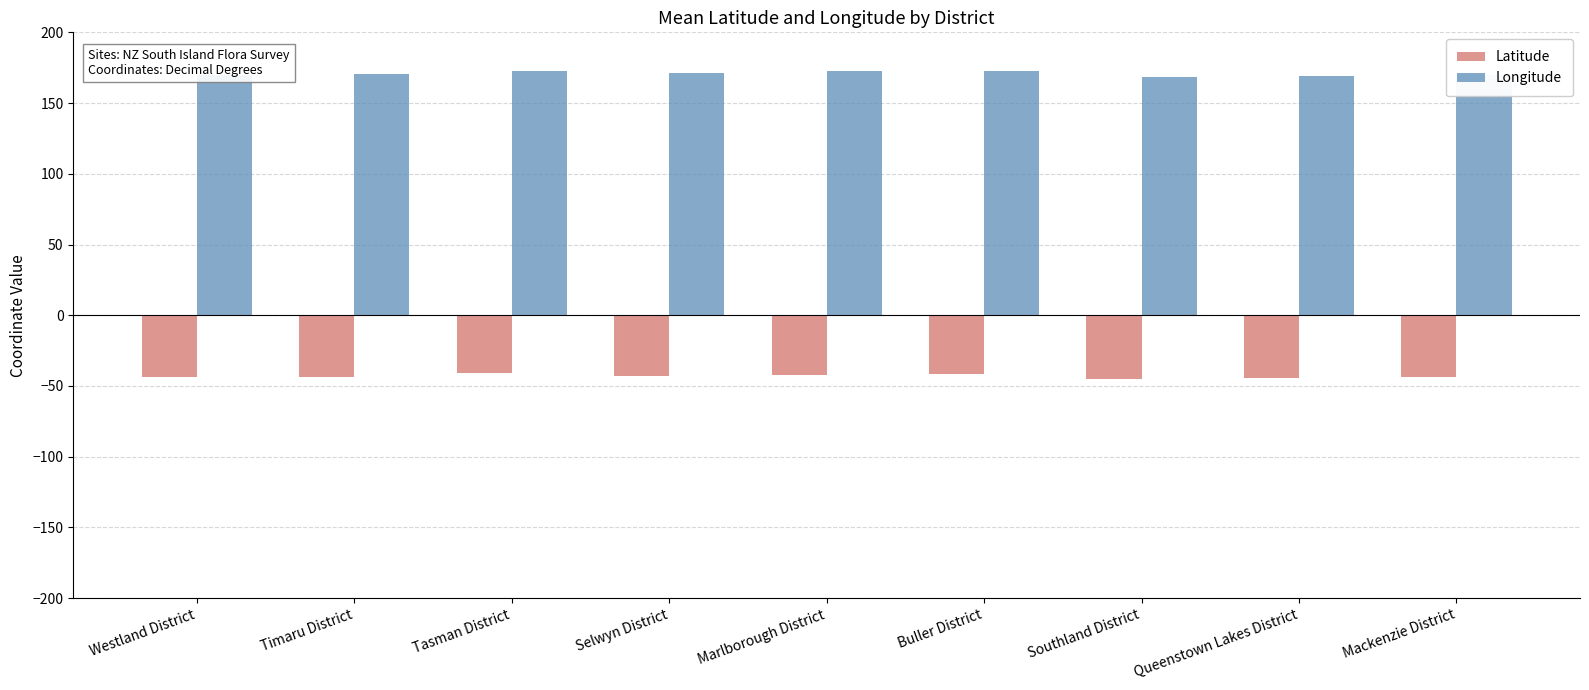

What is the approximate value of Latitude at Westland District?

-43.4